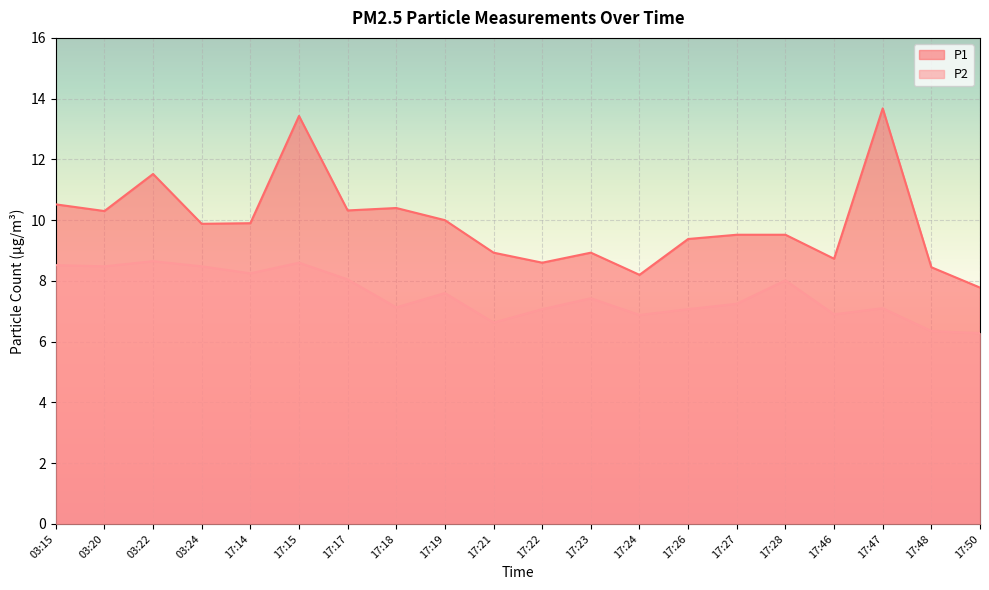

What is the minimum value shown in the chart?

6.3